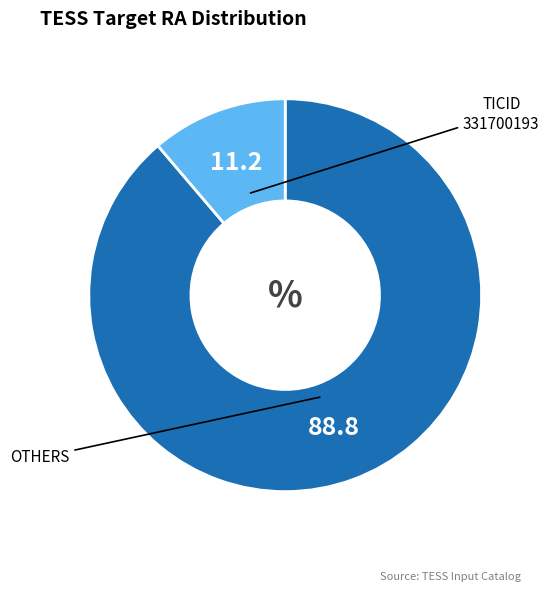

How many segments does this pie chart have?

2